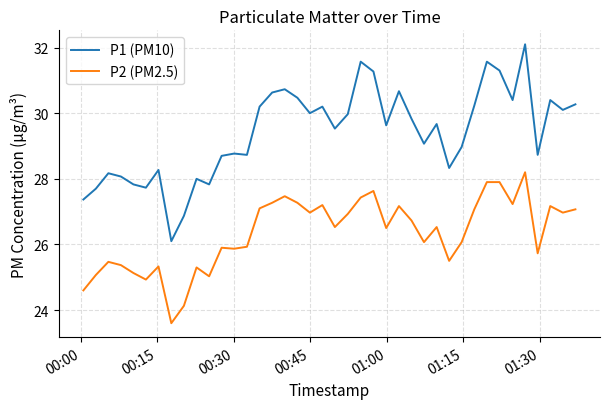

Which series has the largest total across all categories?

P1 (PM10)